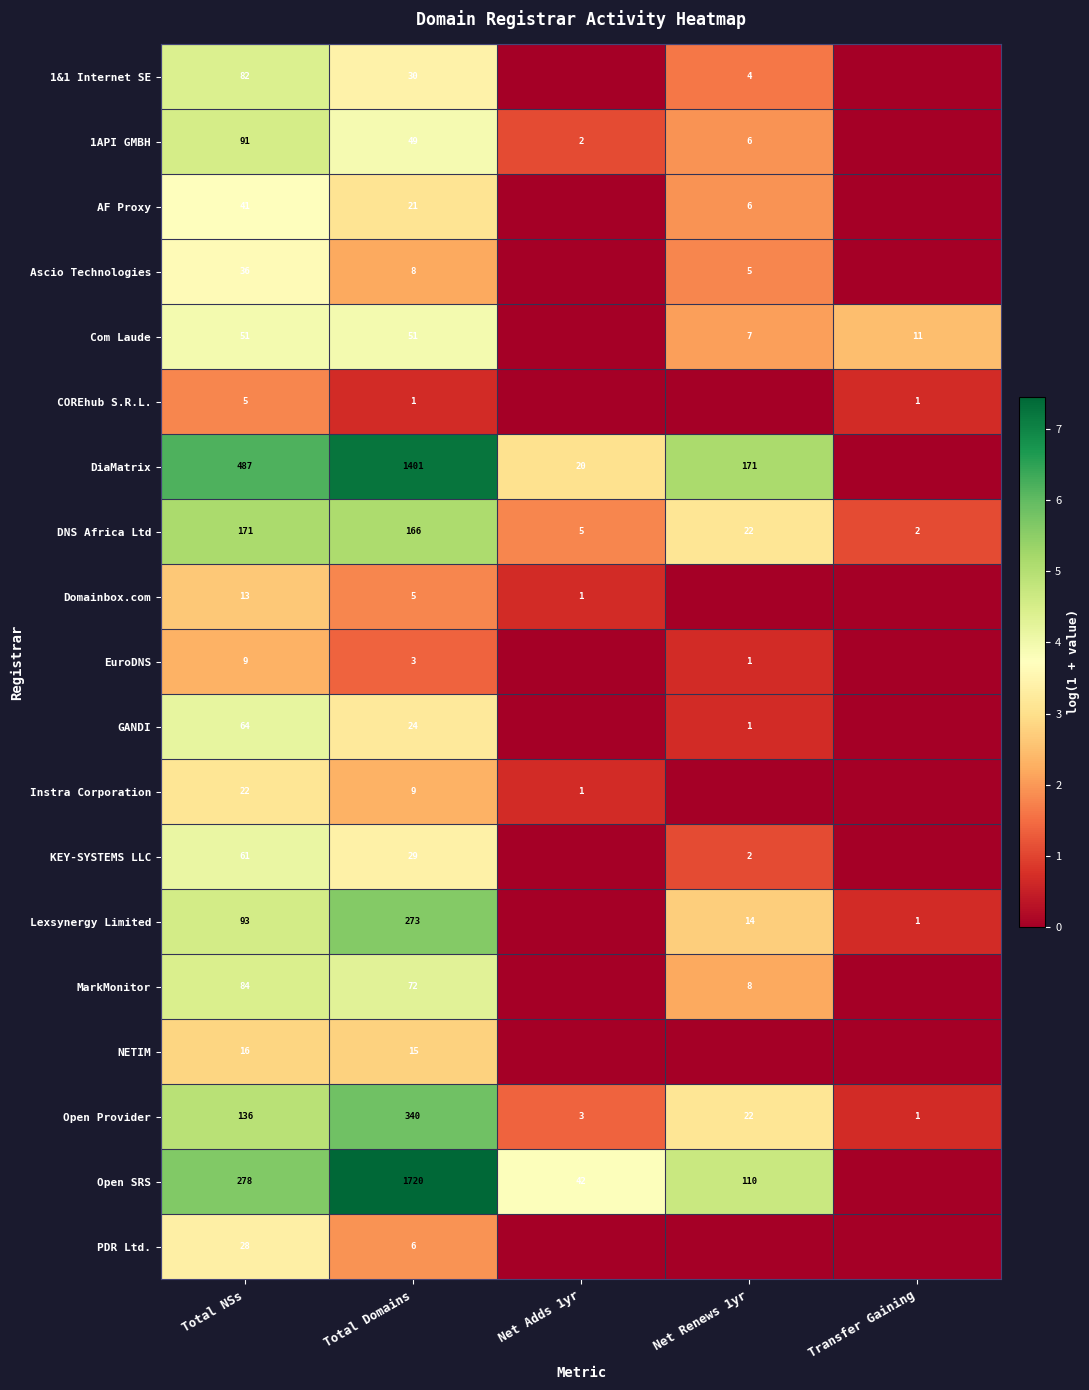

Where does the DNS Africa Ltd series first go above 22?

Total NSs